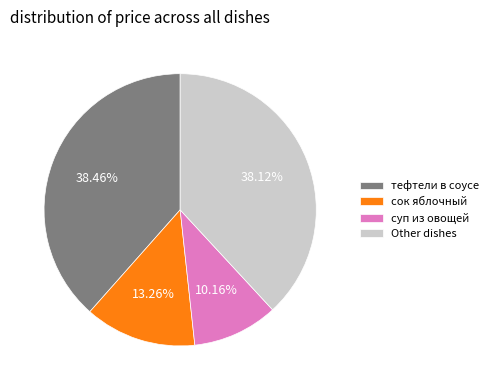

Approximately how many times larger is the value at сок яблочный compared to Other dishes?

0.3